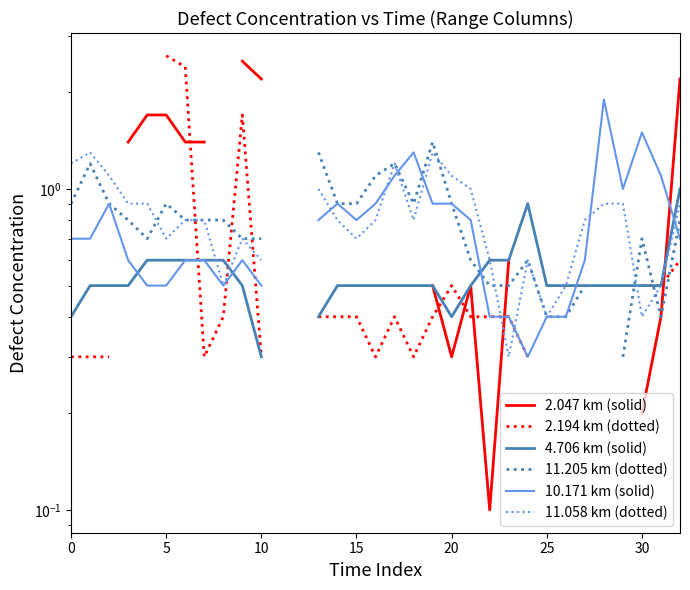

What is the sum of the 10.171 km (solid) values at 30 and 0?

2.2